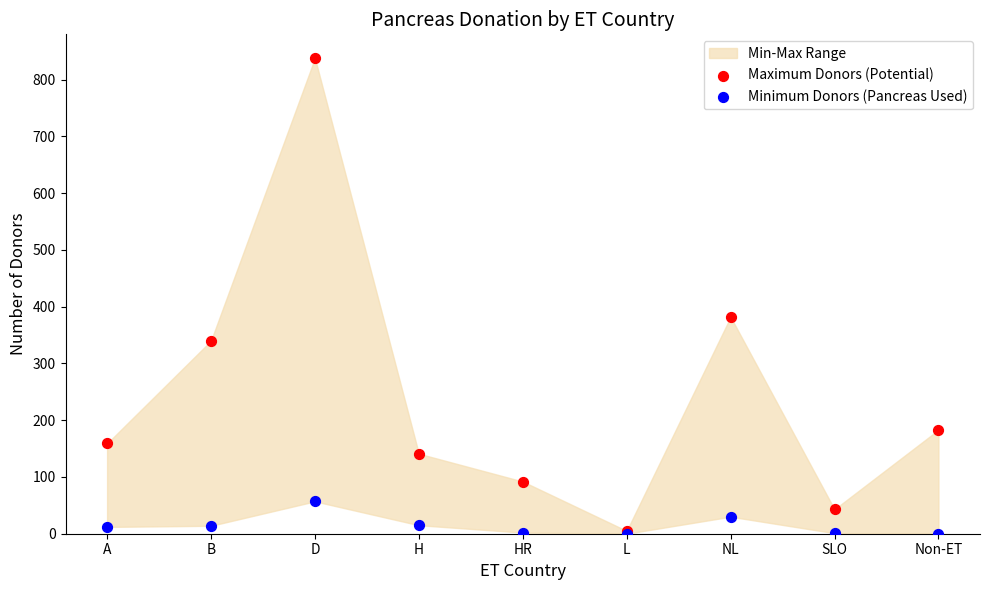

In the Maximum Donors (Potential) series, what Y value is closest to 421?

382